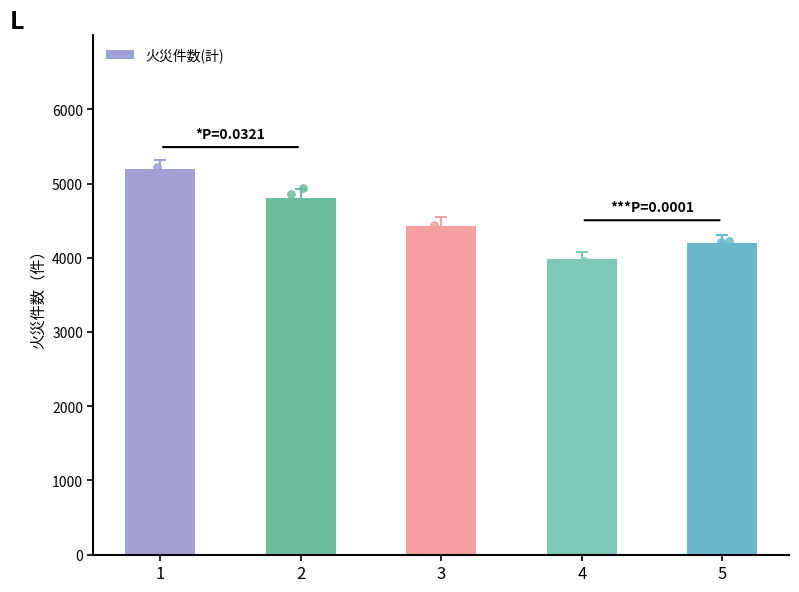

Approximately how many times larger is the value at 3 compared to 4?

1.1